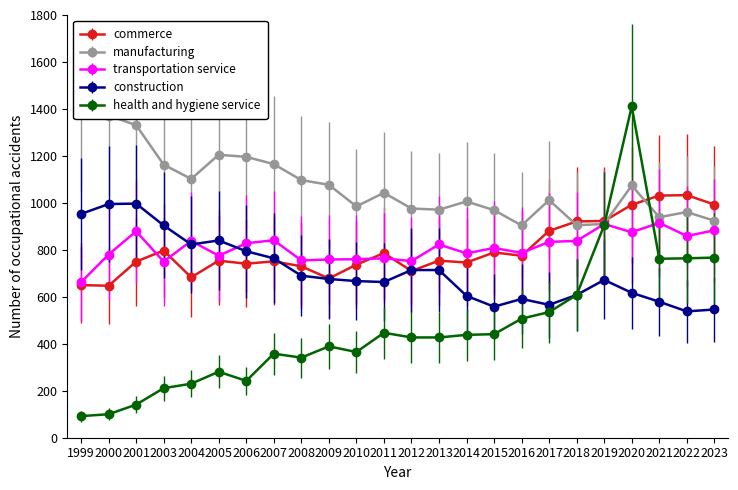

What is the difference between the maximum and minimum values in the transportation service series?

253